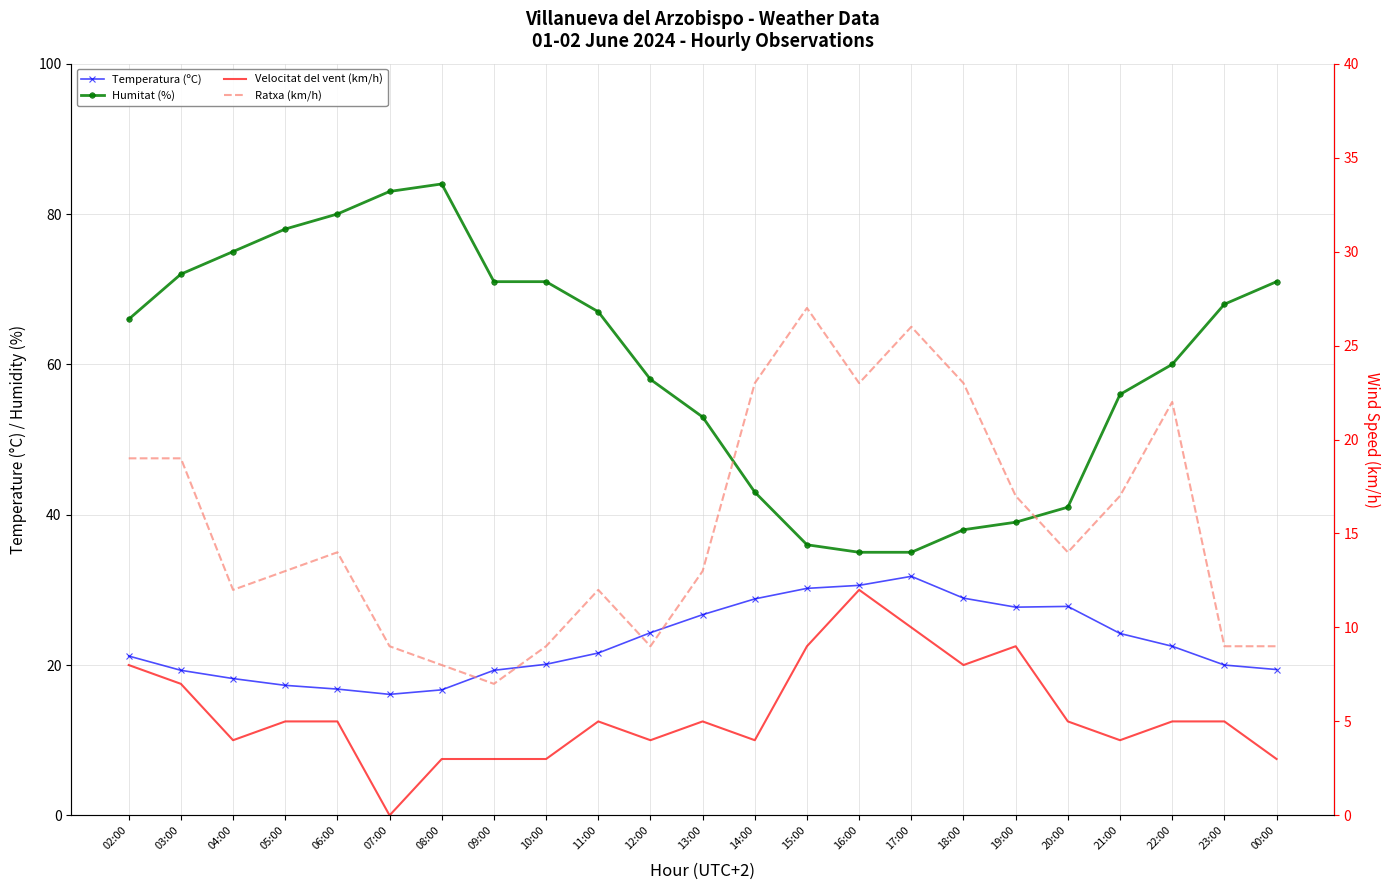

What is the sum of all Velocitat del vent (km/h) values?

126.0